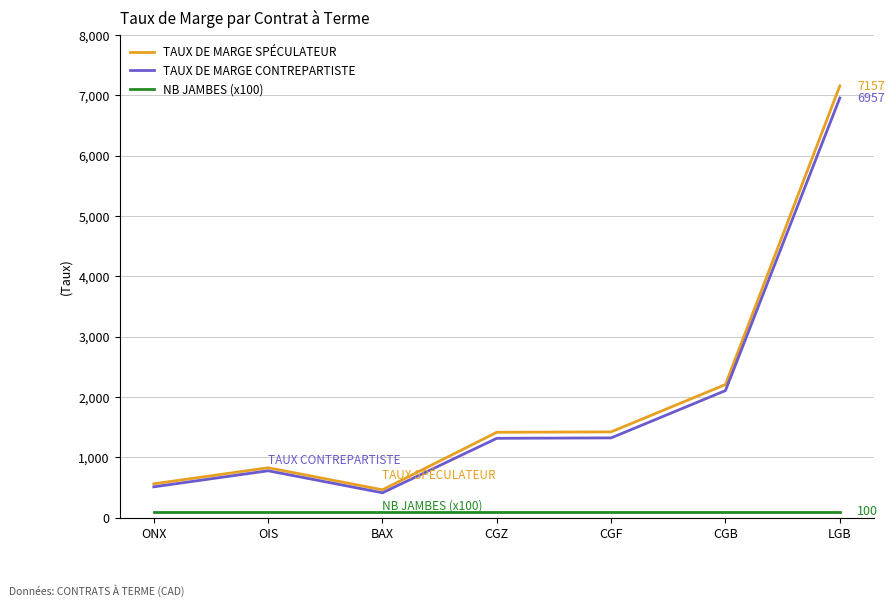

True or false: TAUX DE MARGE SPÉCULATEUR and NB JAMBES (x100) intersect in this chart.

False